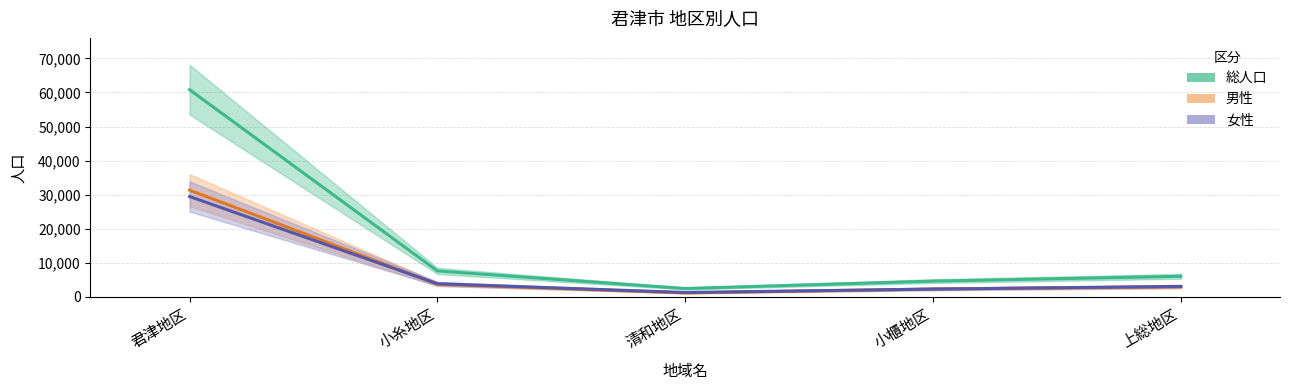

What is the value of the 総人口 point at the 3rd from the left?

2474